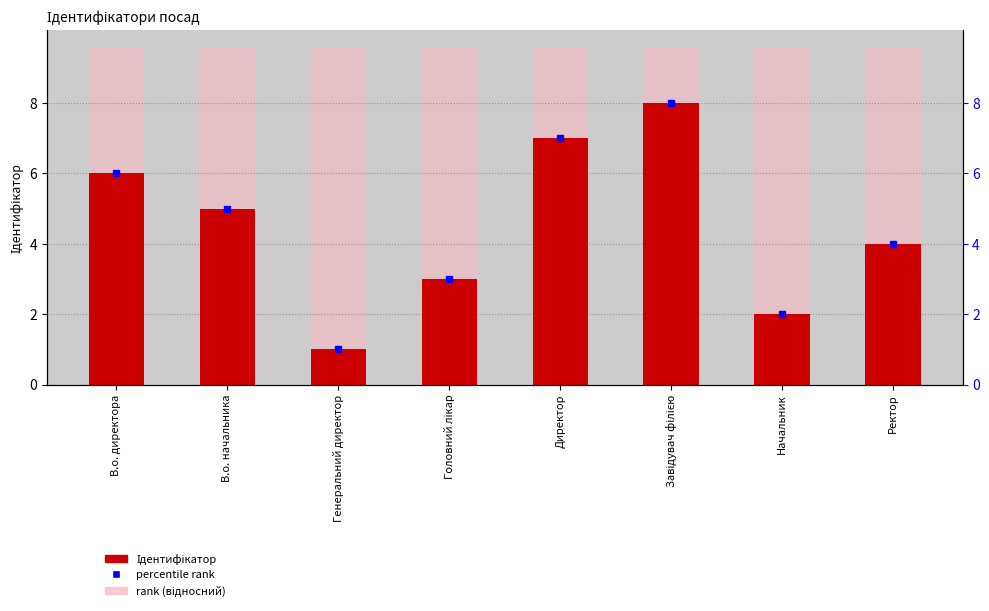

At which label does rank (відносний) reach its peak?

В.о. директора